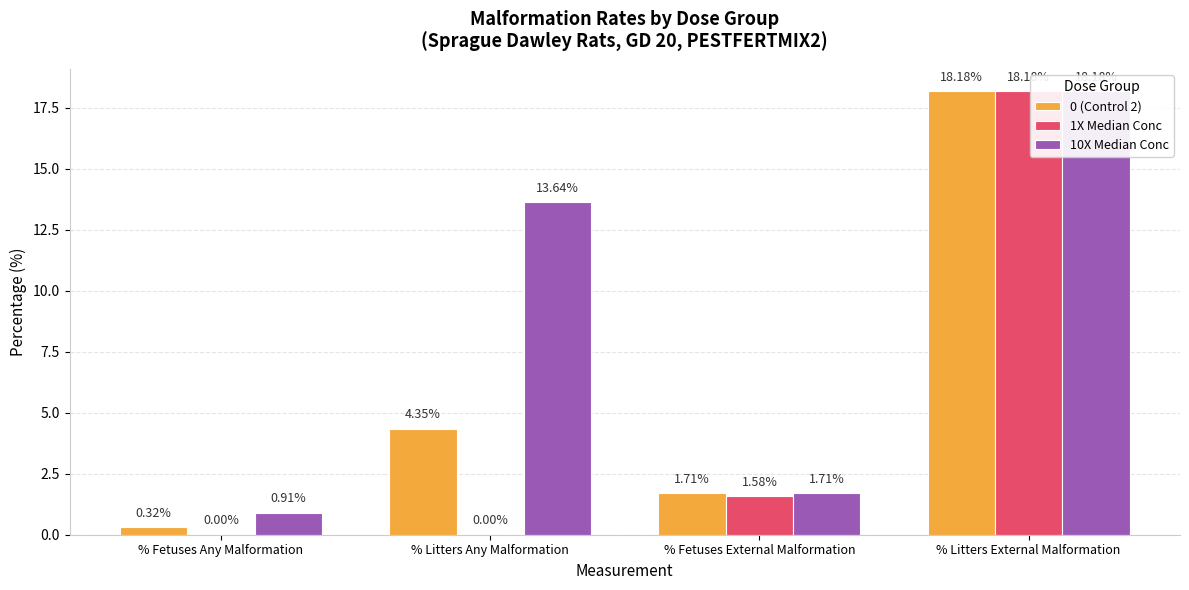

At which label does 10X Median Conc first exceed 13?

% Litters Any Malformation